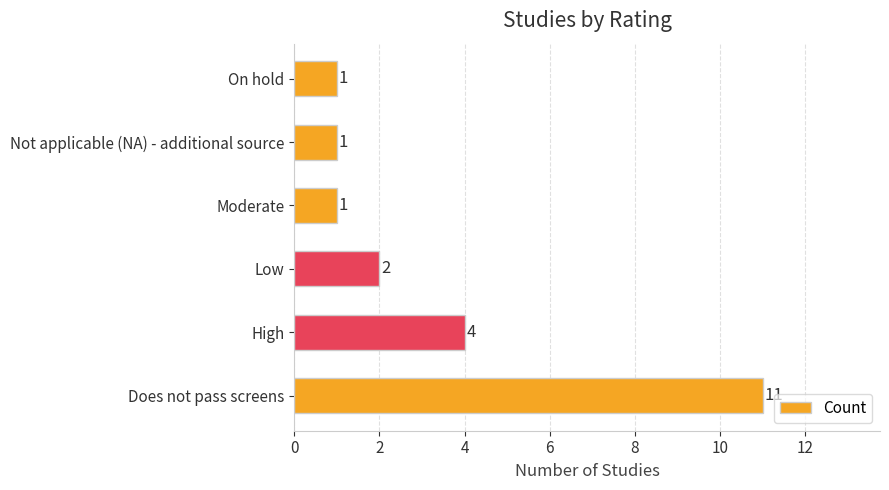

The value at High is 7. True or false?

False